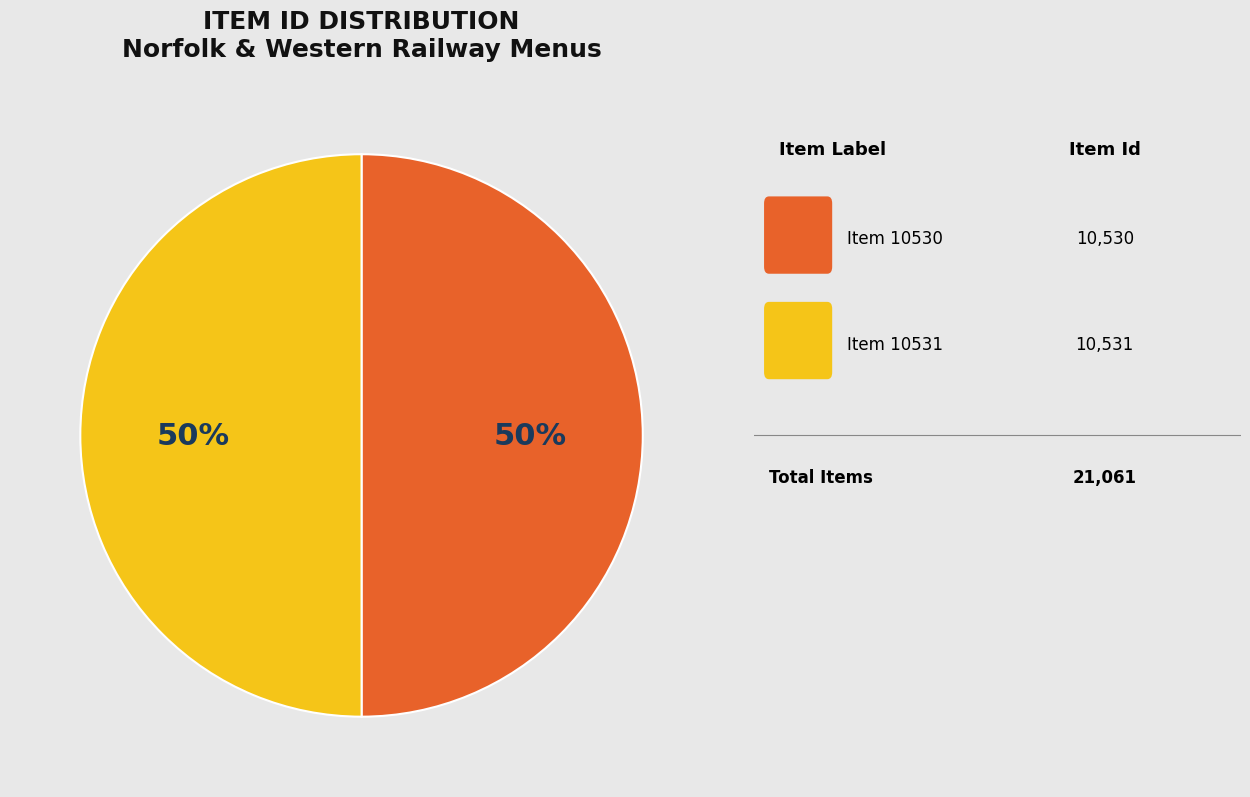

To the nearest percent, what is the average slice percentage?

50%